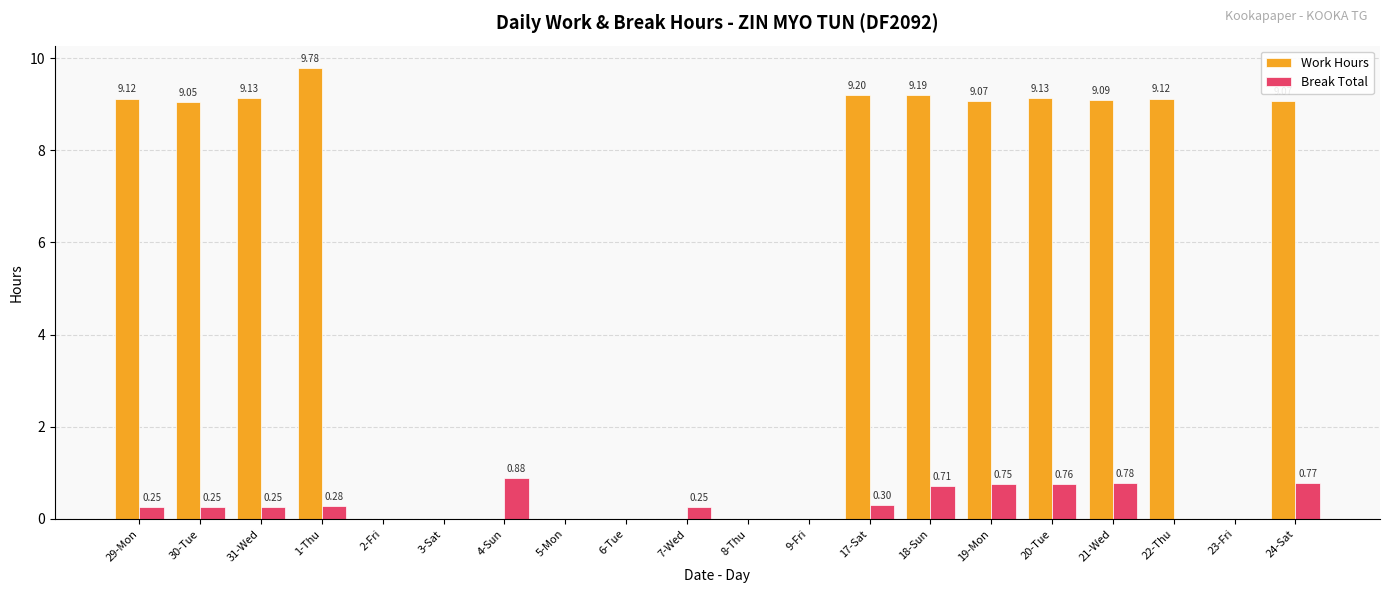

What is the sum of the Work Hours values at 30-Tue and 20-Tue?

18.2